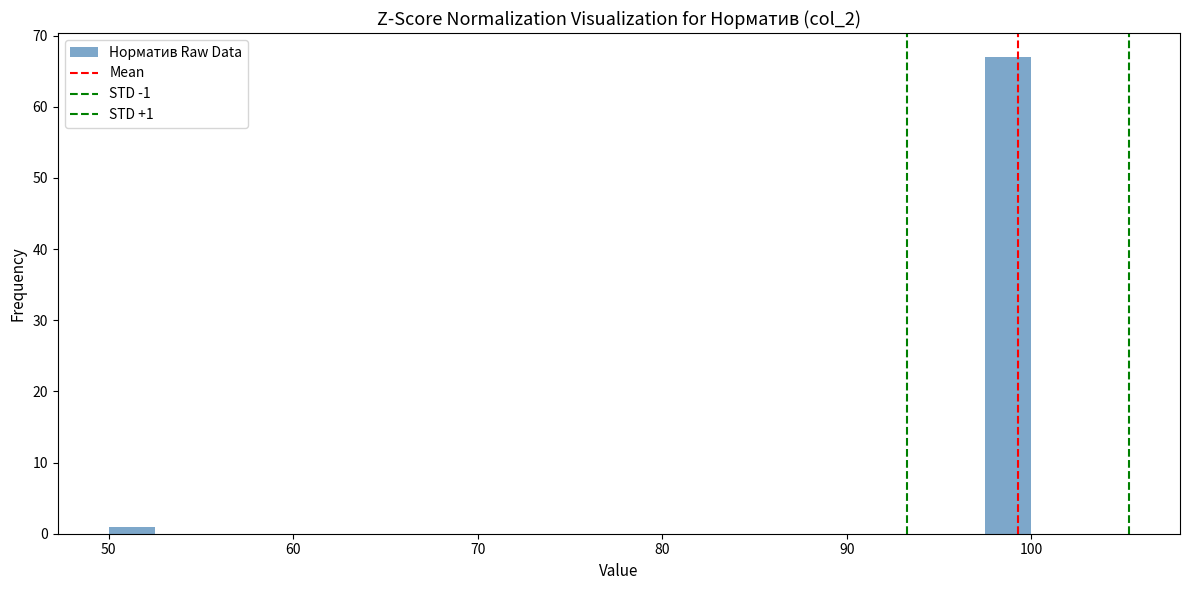

Around what value on the x-axis is the tallest bar? Give the approximate position of its centre, as read against the axis.

99